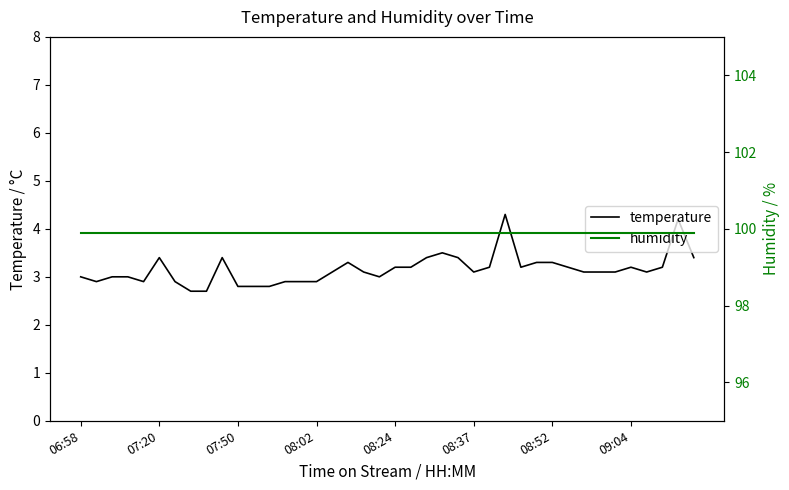

What is the total value across all series at 37?

103.1